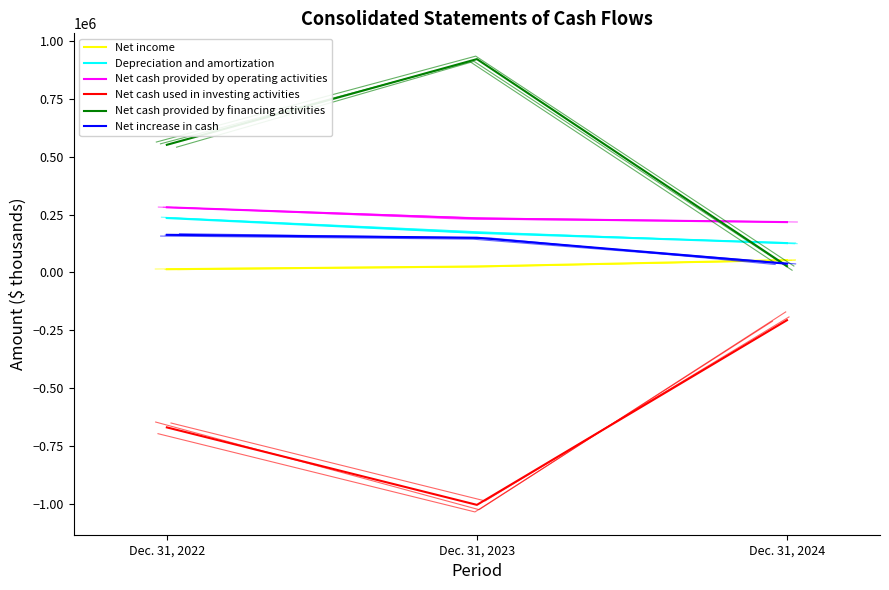

What are all the series names shown in the legend?

Net income, Depreciation and amortization, Net cash provided by operating activities, Net cash used in investing activities, Net cash provided by financing activities, Net increase in cash